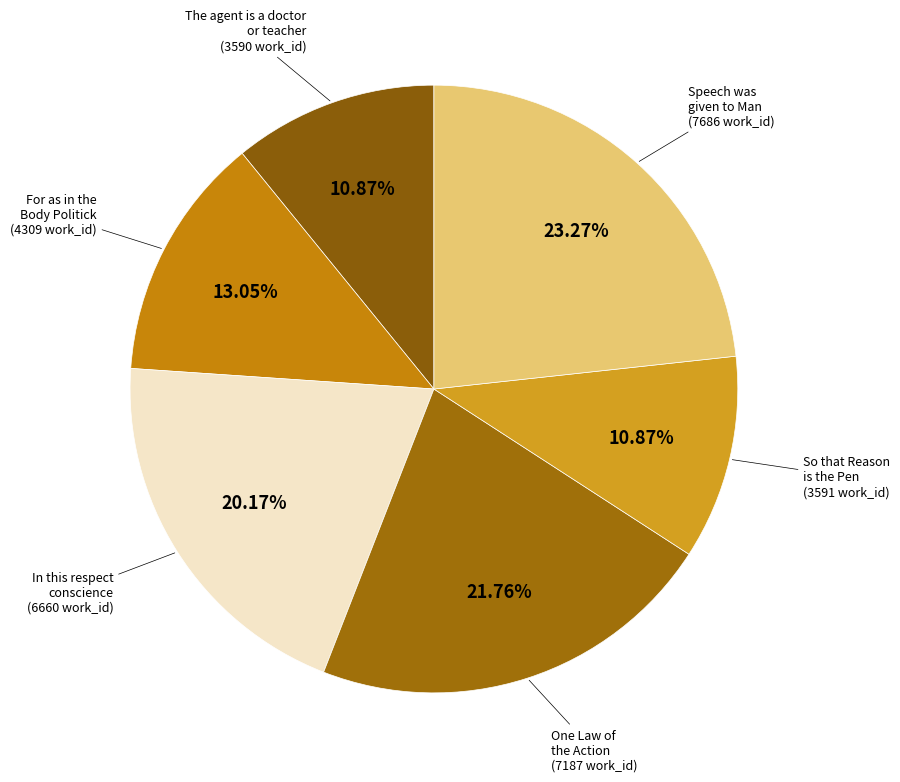

Combined, what portion of the pie is Speech was given to Man and So that Reason is the Pen?

34.1%